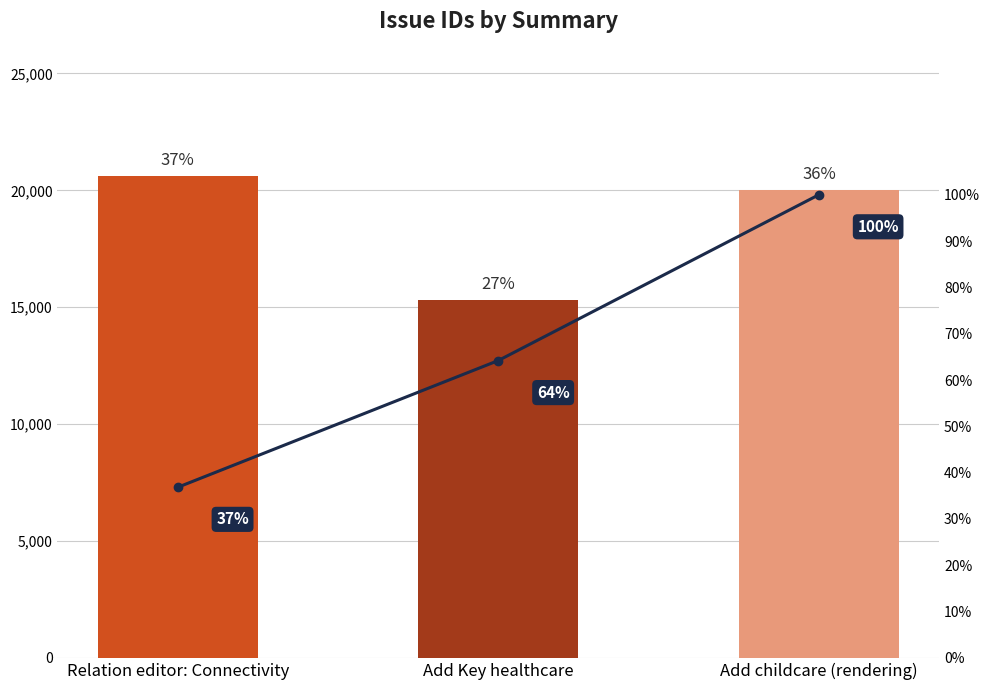

Which series has the widest spread of values?

id